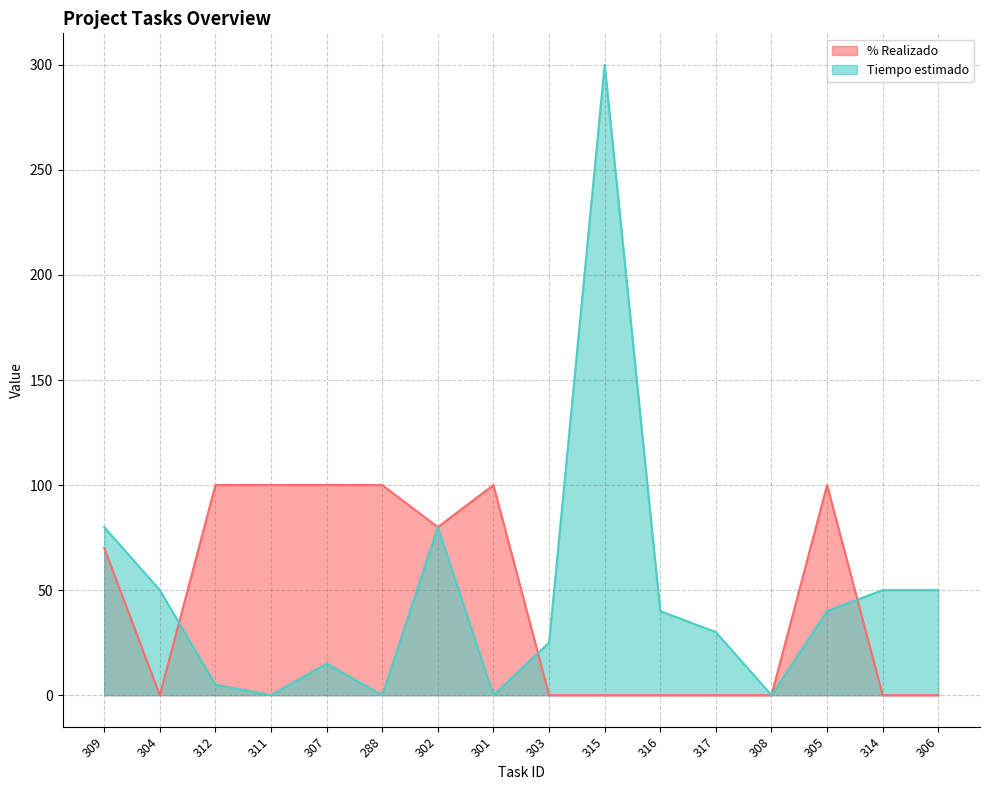

Reading right to left, extract all data points from this chart.

% Realizado: 0	0	100	0	0	0	0	0	100	80	100	100	100	100	0	70
Tiempo estimado: 50	50	40	0	30	40	300	25	0	80	0	15	0	5	50	80